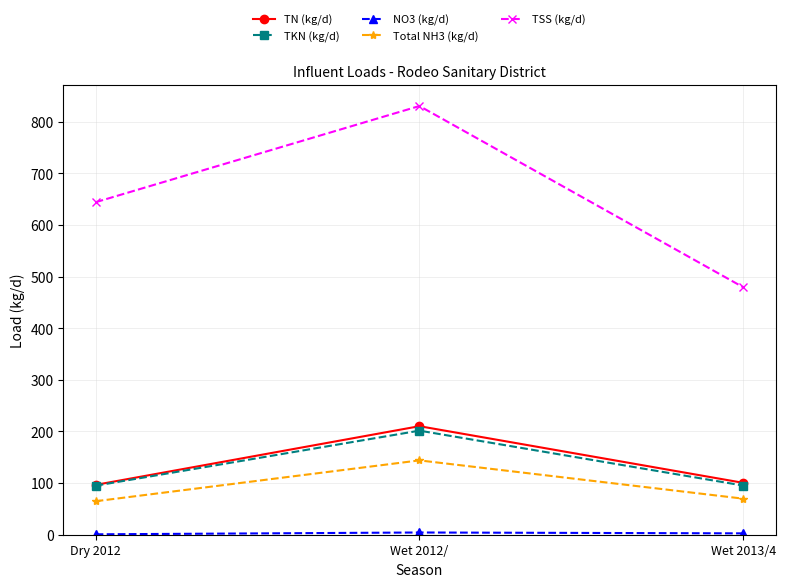

What is the maximum value shown in the chart?

830.5